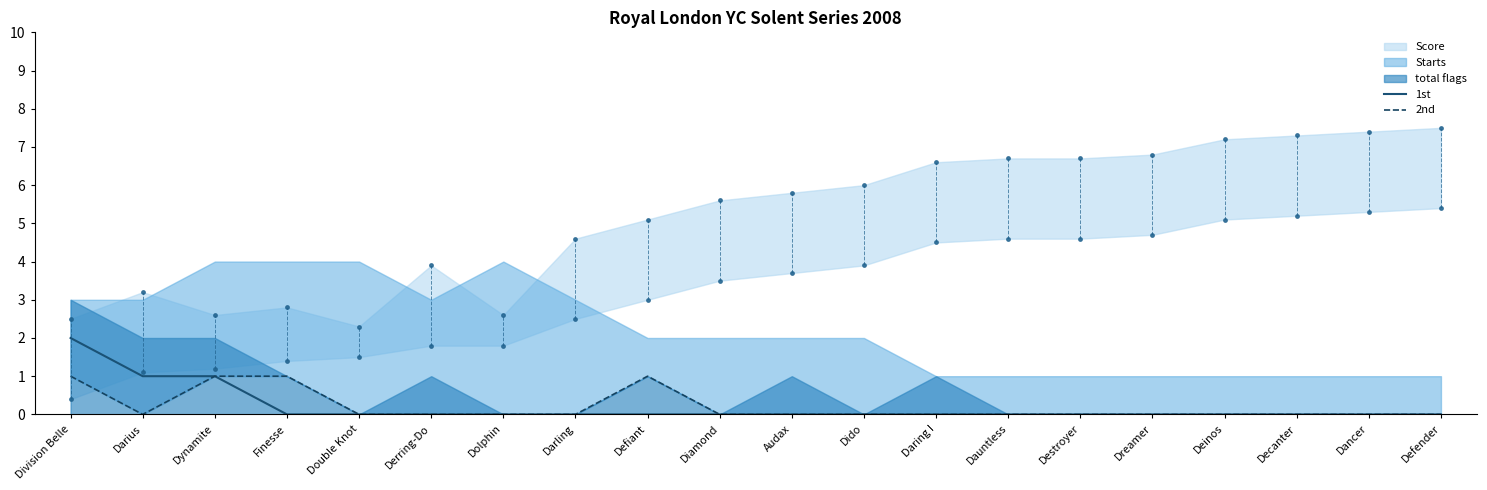

The value of 1st at Defender is 0. True or false?

True